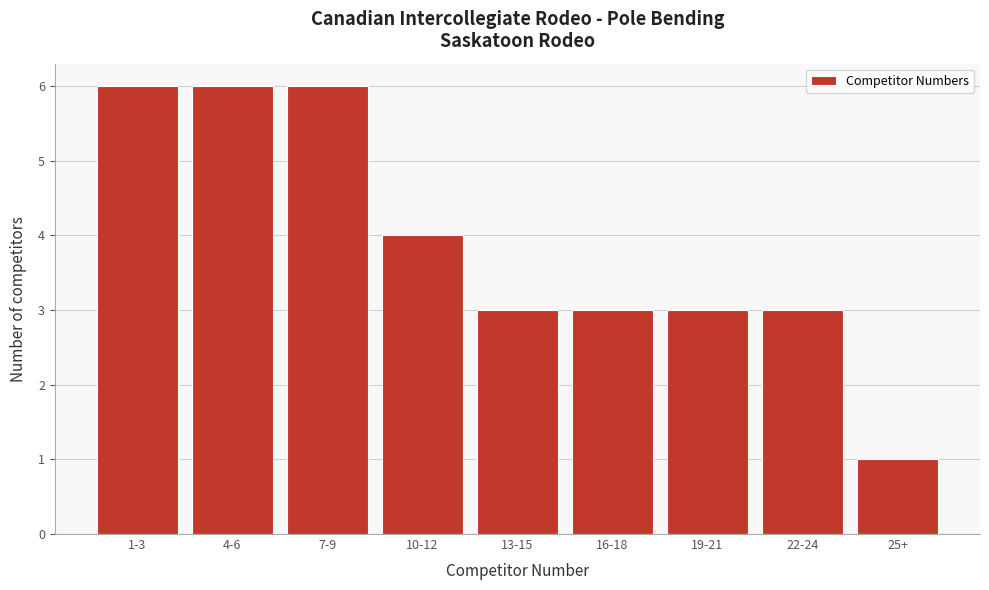

Reading left to right, extract all data points from this chart.

1-3=6	4-6=6	7-9=6	10-12=4	13-15=3	16-18=3	19-21=3	22-24=3	25+=1